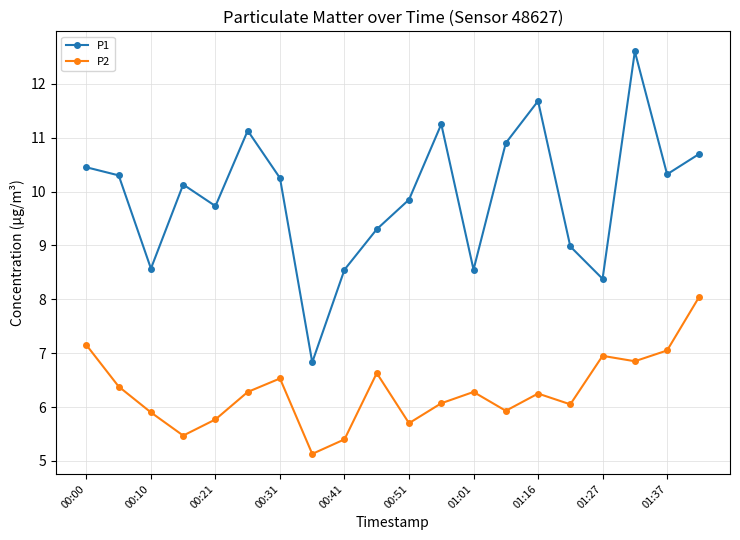

Rank the series by their average value, from highest to lowest.

P1, P2